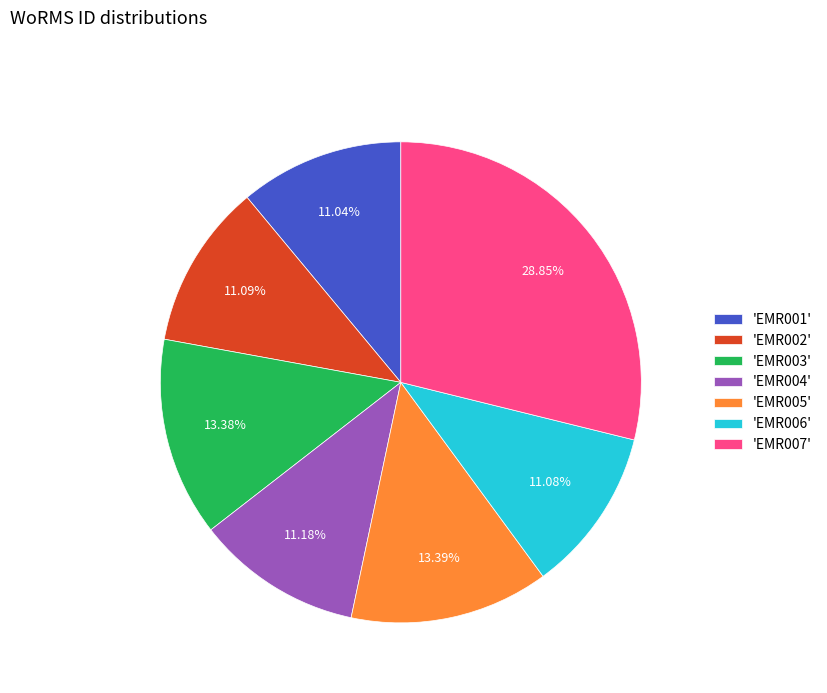

To the nearest percent, what is the difference between the largest and smallest slice percentages?

18%